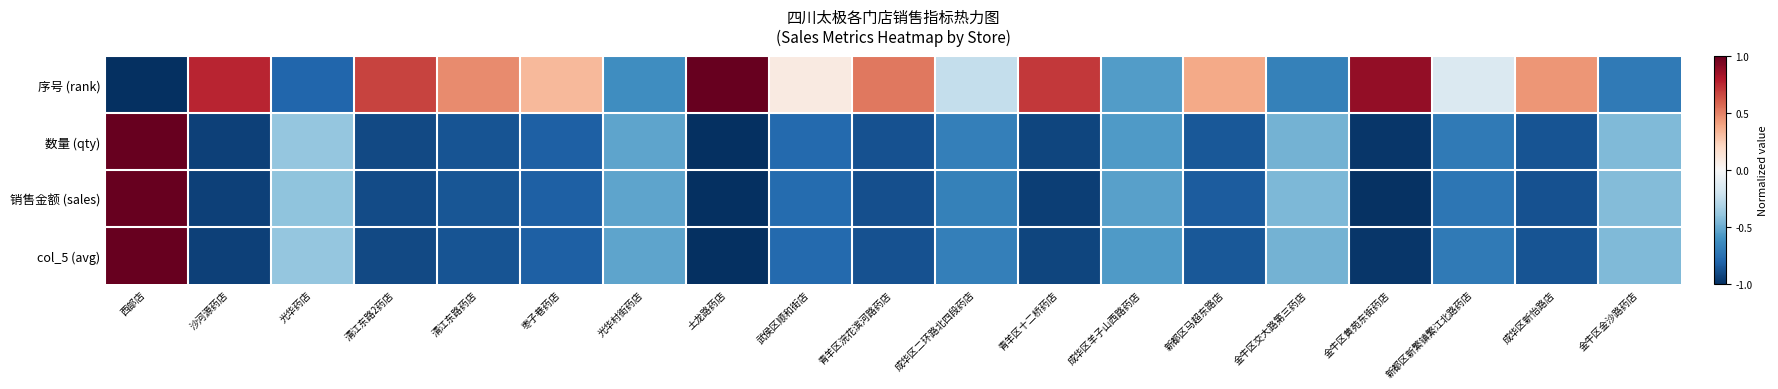

Which series has the largest total across all categories?

序号 (rank)